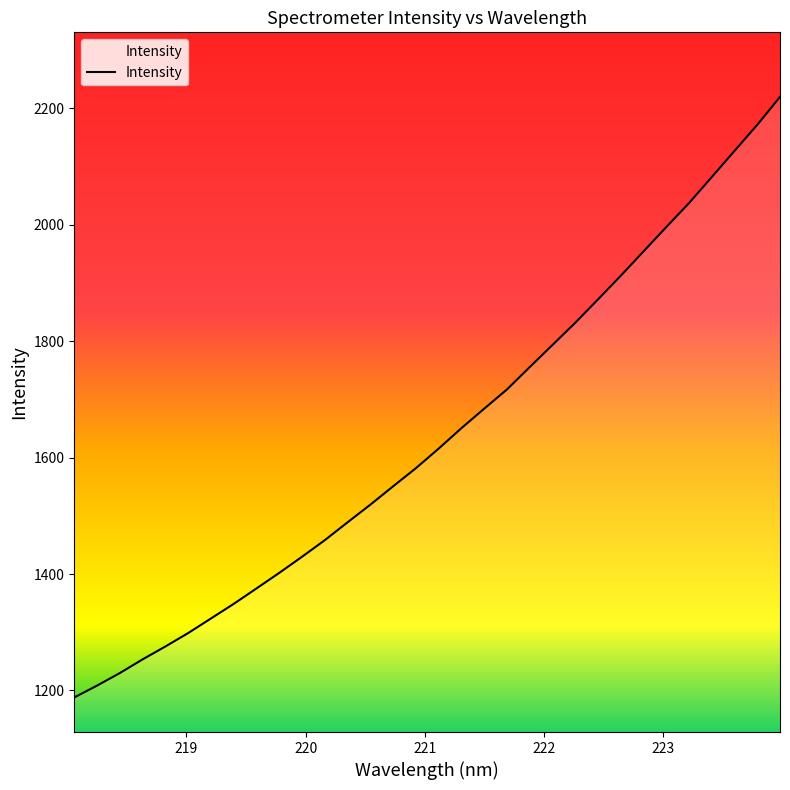

What is the difference between the maximum and minimum values?

1031.6